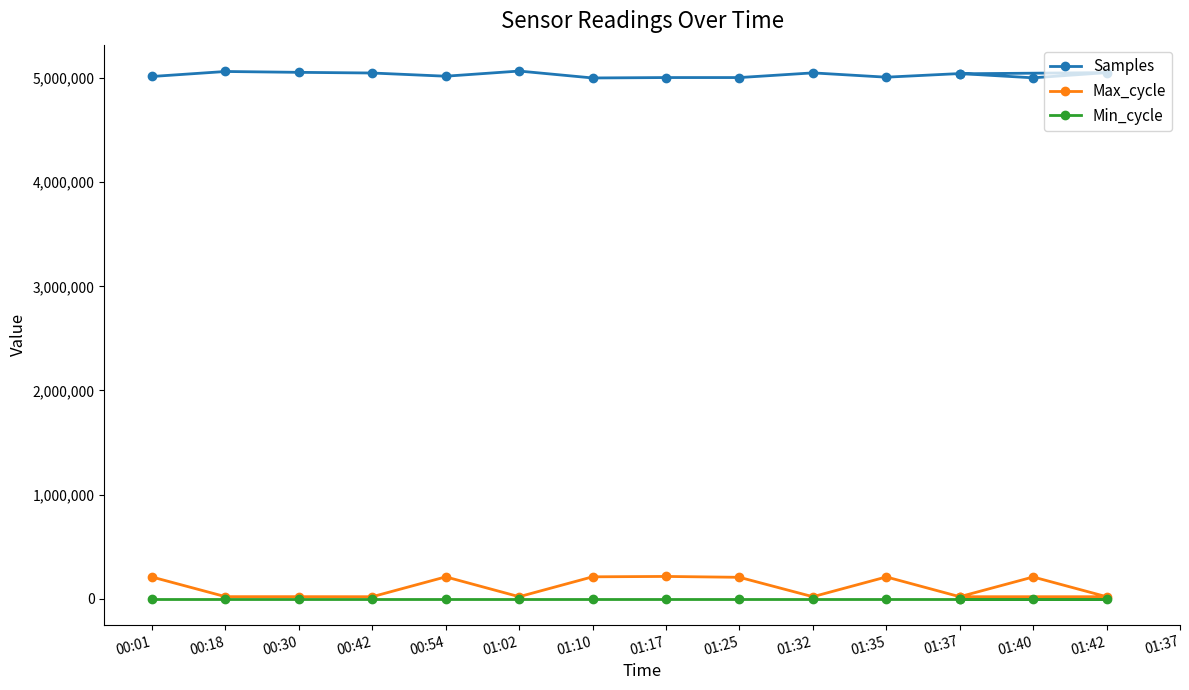

Which category has the highest value across all series?

01:02